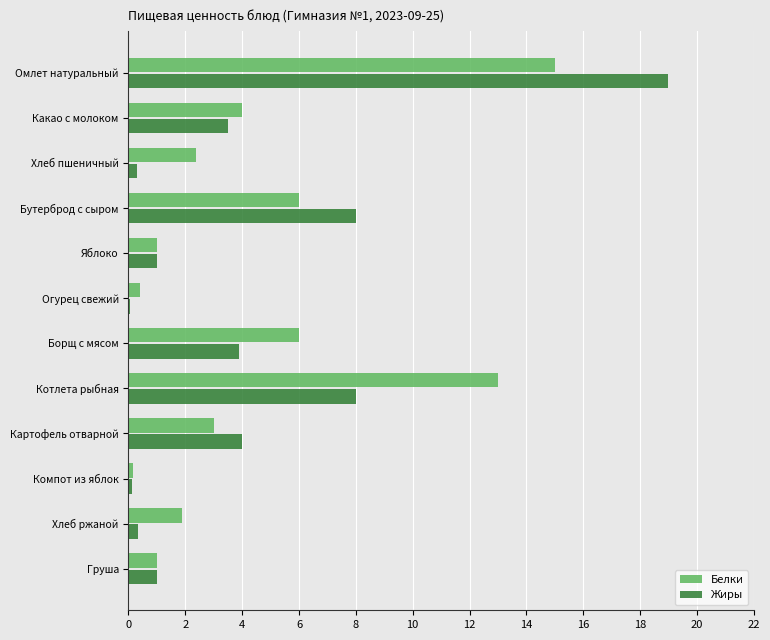

What is the approximate value of Белки at Груша?

1.0